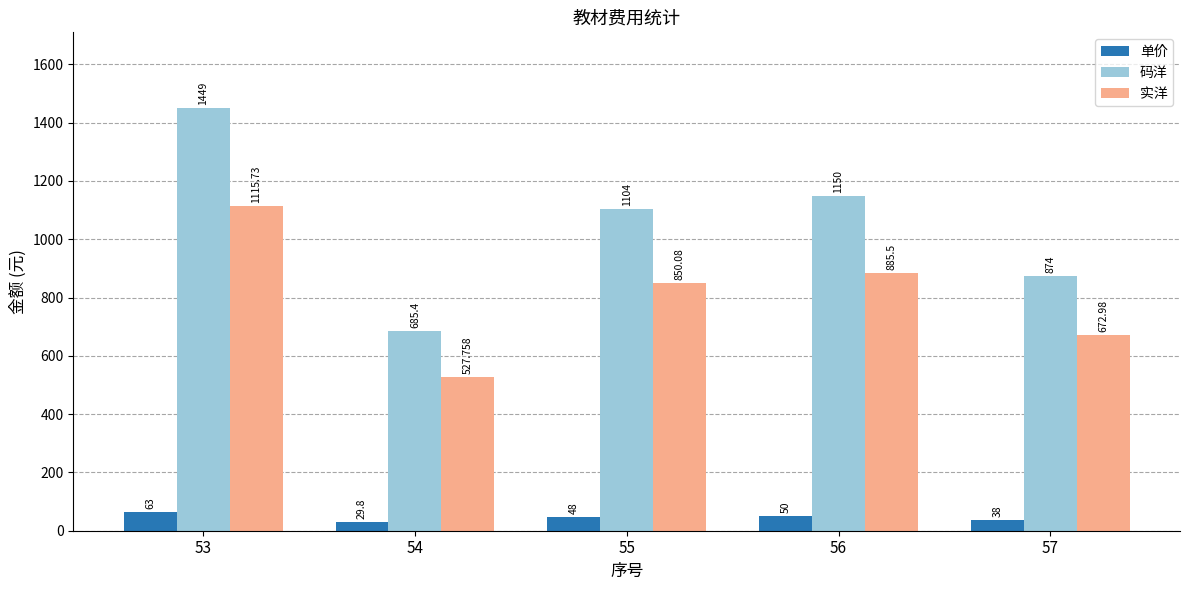

What is the sum of all 实洋 values?

4052.0